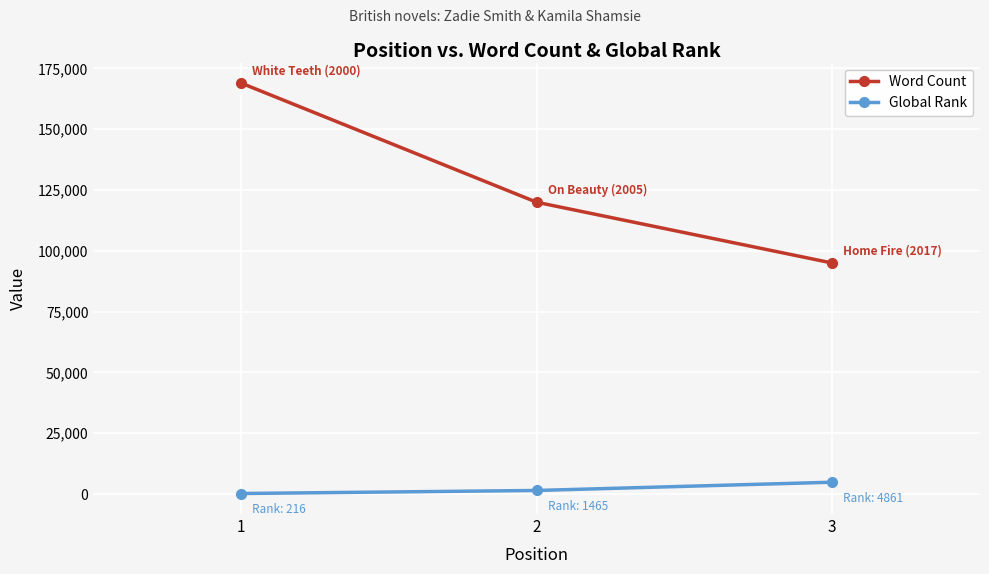

At which label does Word Count first exceed 120000?

1